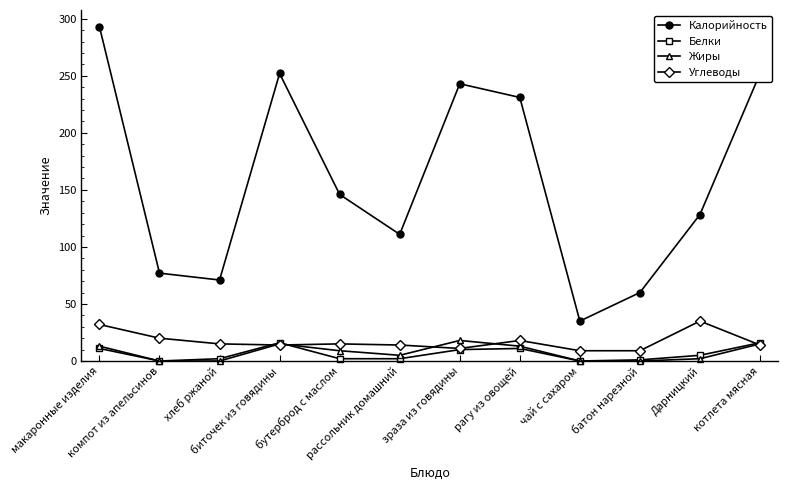

What is the maximum value shown in the chart?

293.0